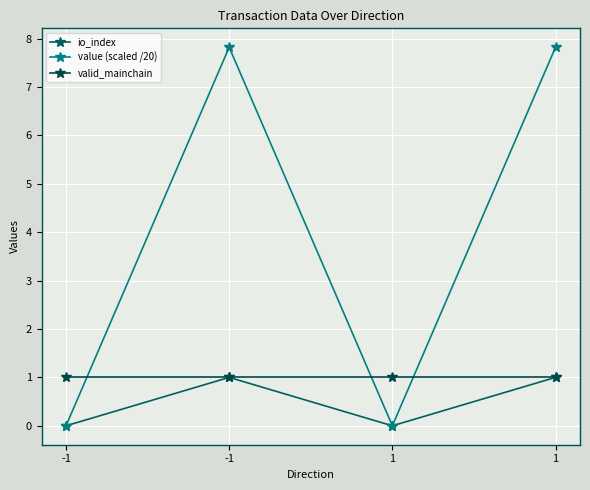

How many data points in io_index are less than 1?

2